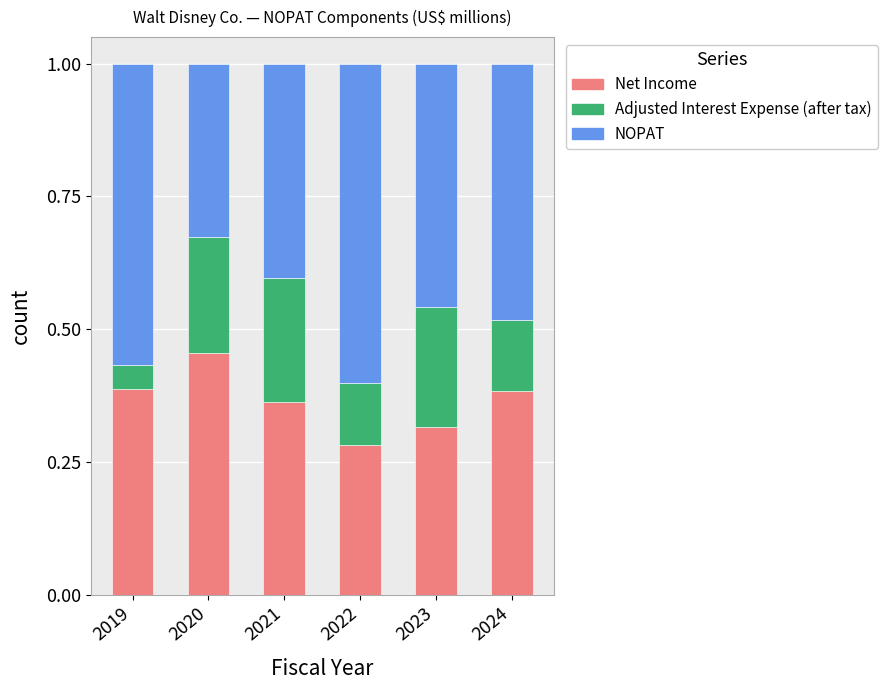

True or false: Net Income has a value of 0.1 at 2023.

False